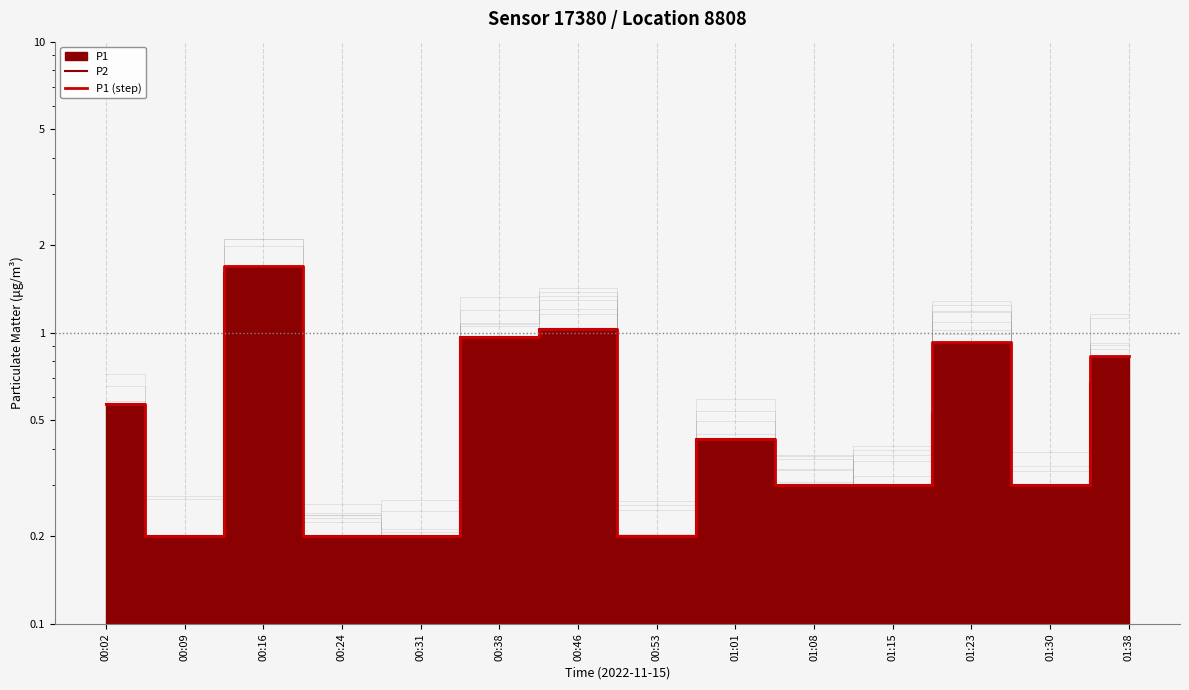

Between 01:01 and 01:38, which series saw the biggest shift?

P1 (step)